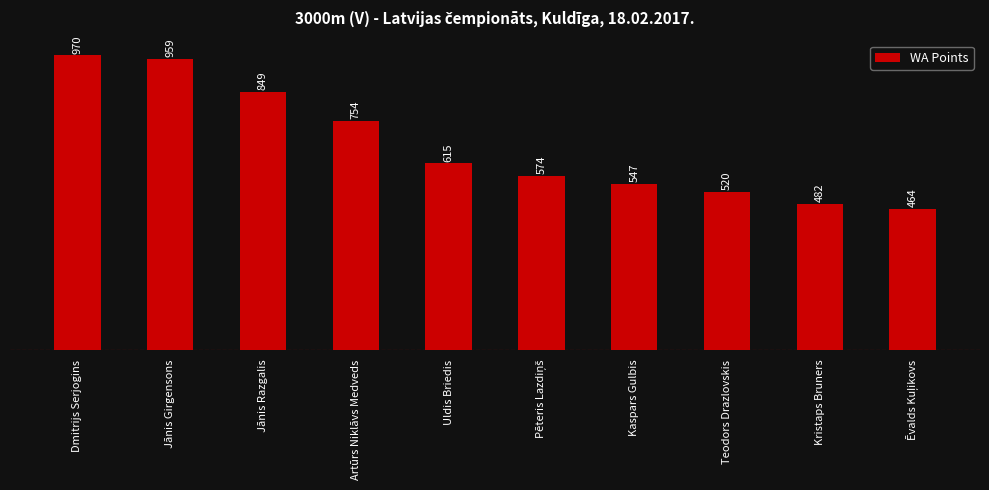

The chart shows a value of 754 at Artūrs Niklāvs Medveds. True or false?

True